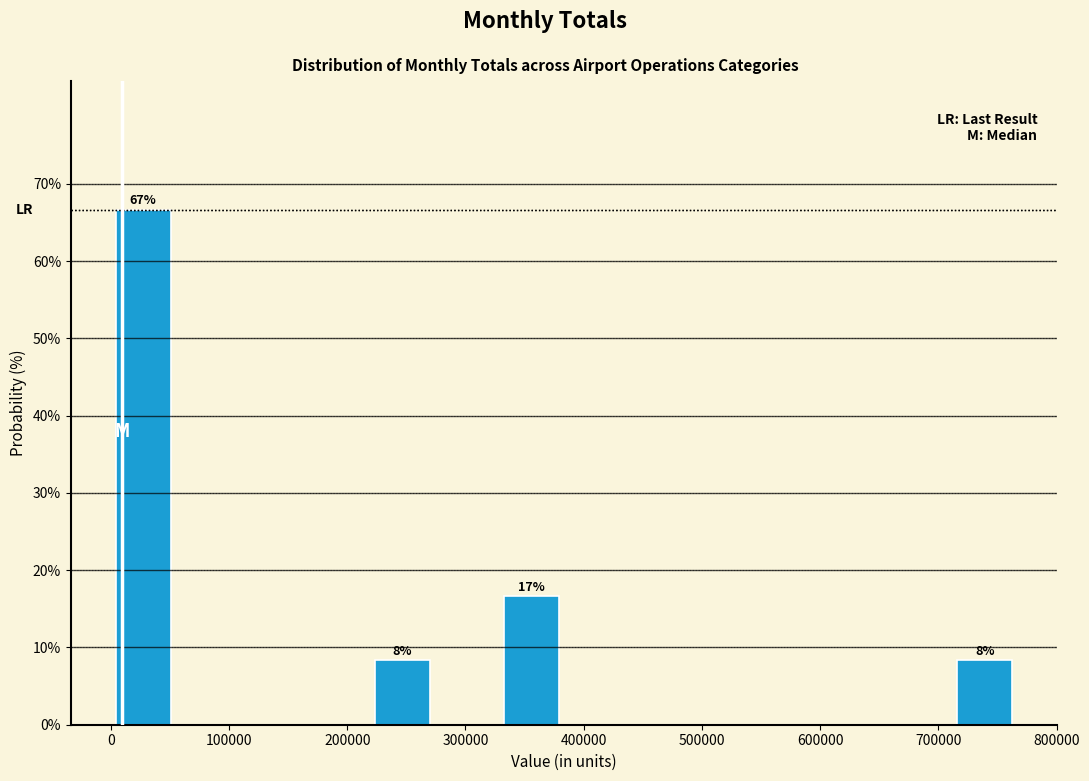

Over which range of the x-axis is the bar tallest?

0 to 50000